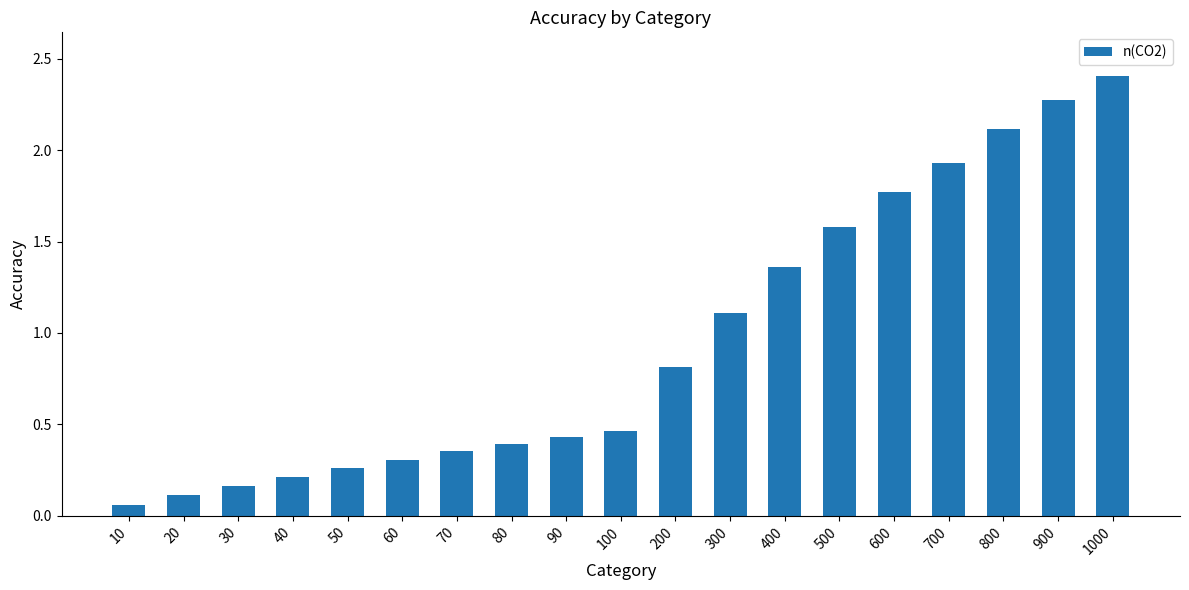

What is the value of the 17th bar from the left?

2.1